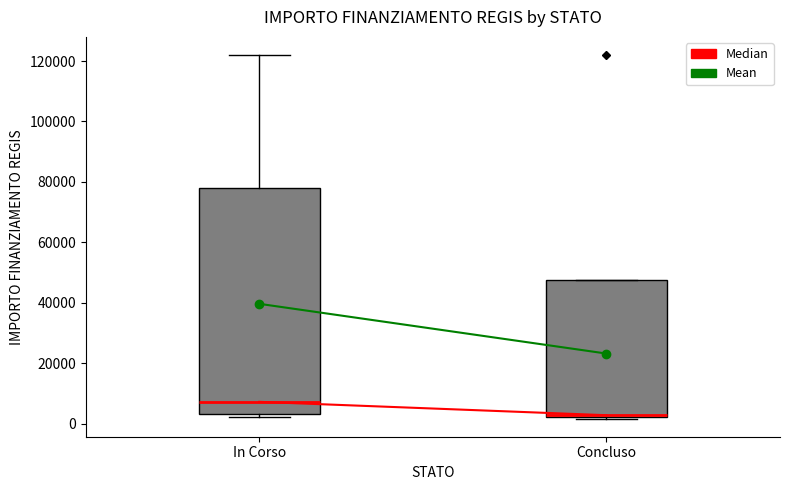

Which box's median line is the highest?

In Corso